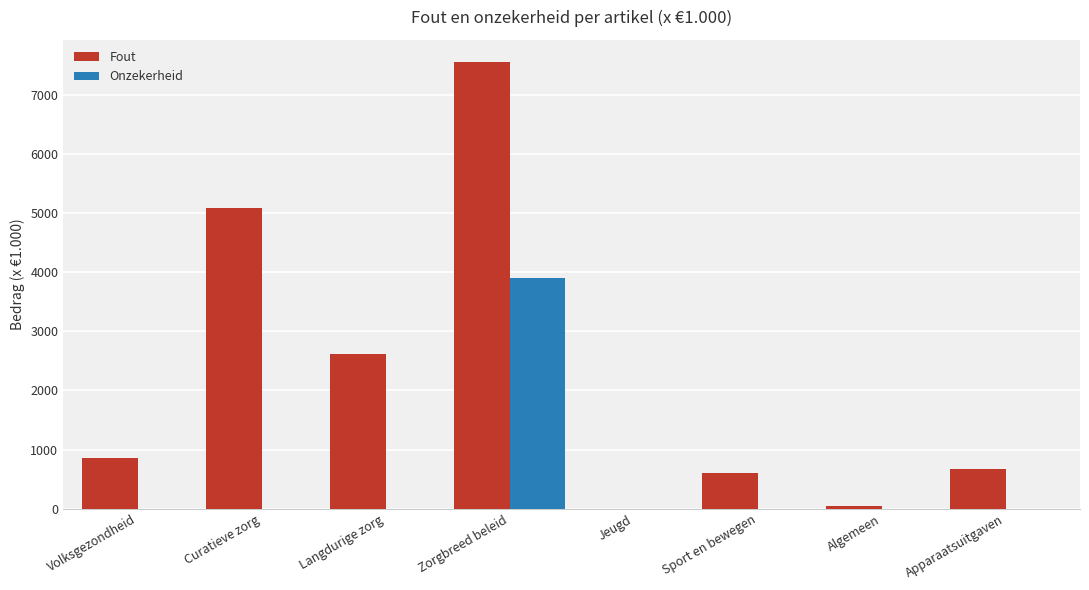

Which series changed the most between Volksgezondheid and Jeugd?

Fout